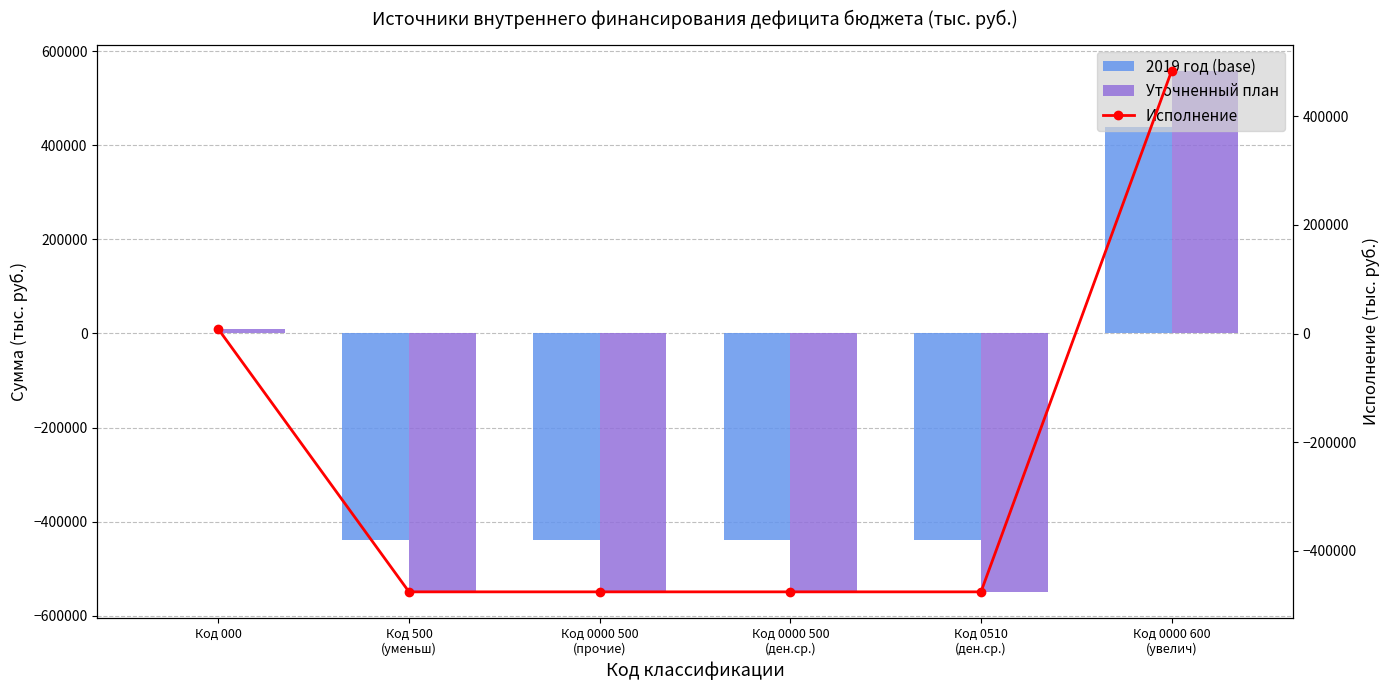

How many positive values does the 2019 год (base) series have?

1